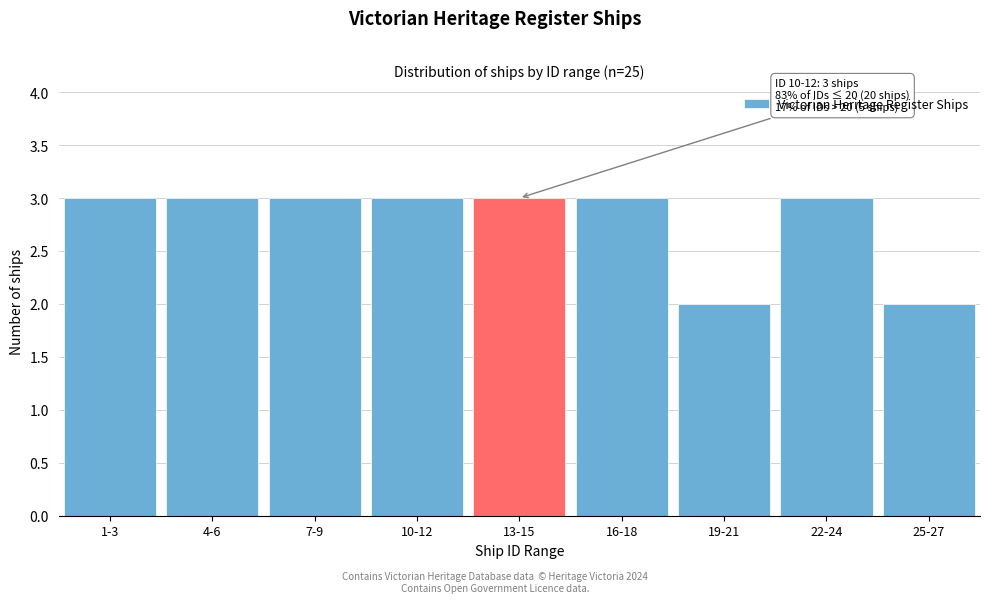

Reading left to right, extract all data points from this chart.

3	3	3	3	3	3	2	3	2